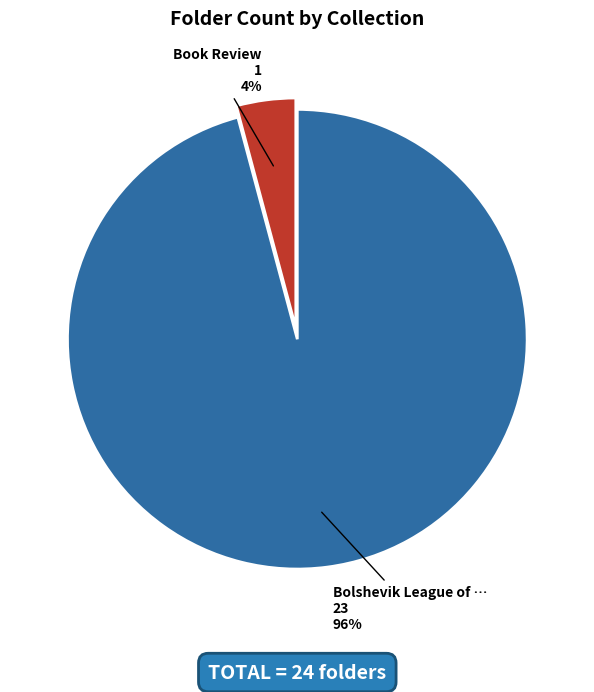

To the nearest percent, what is the average slice percentage?

50%